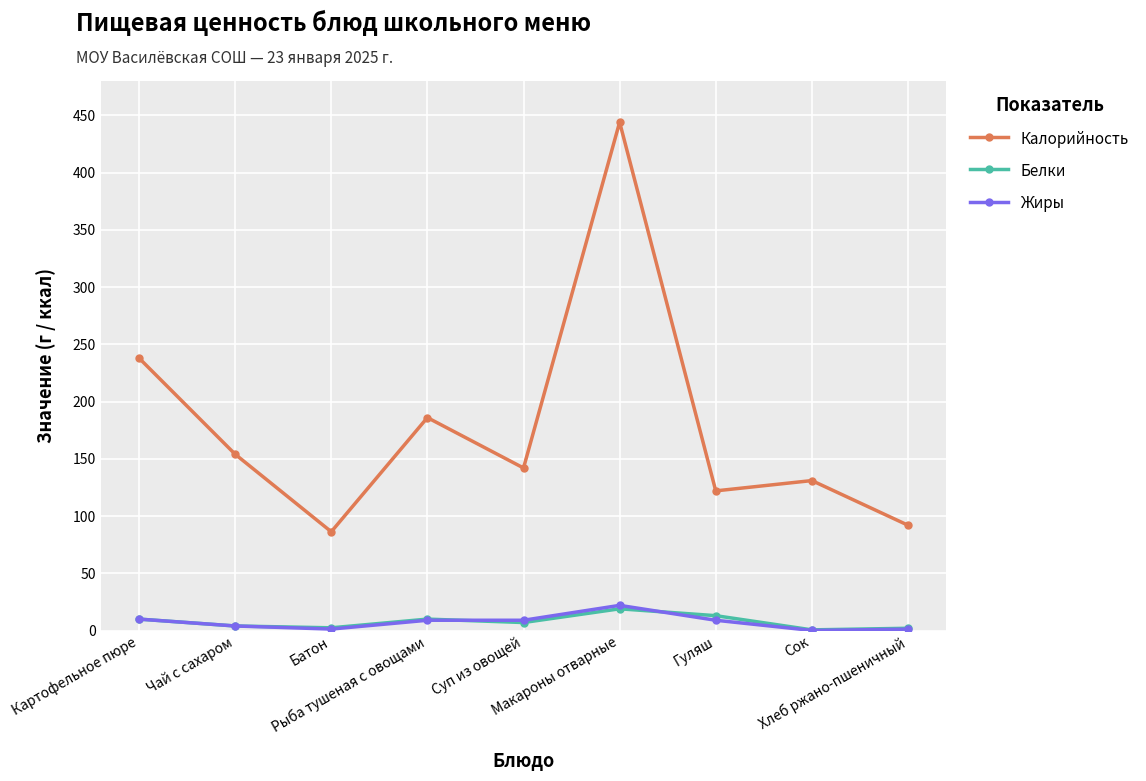

Between Макароны отварные and Сок, which series saw the biggest shift?

Калорийность